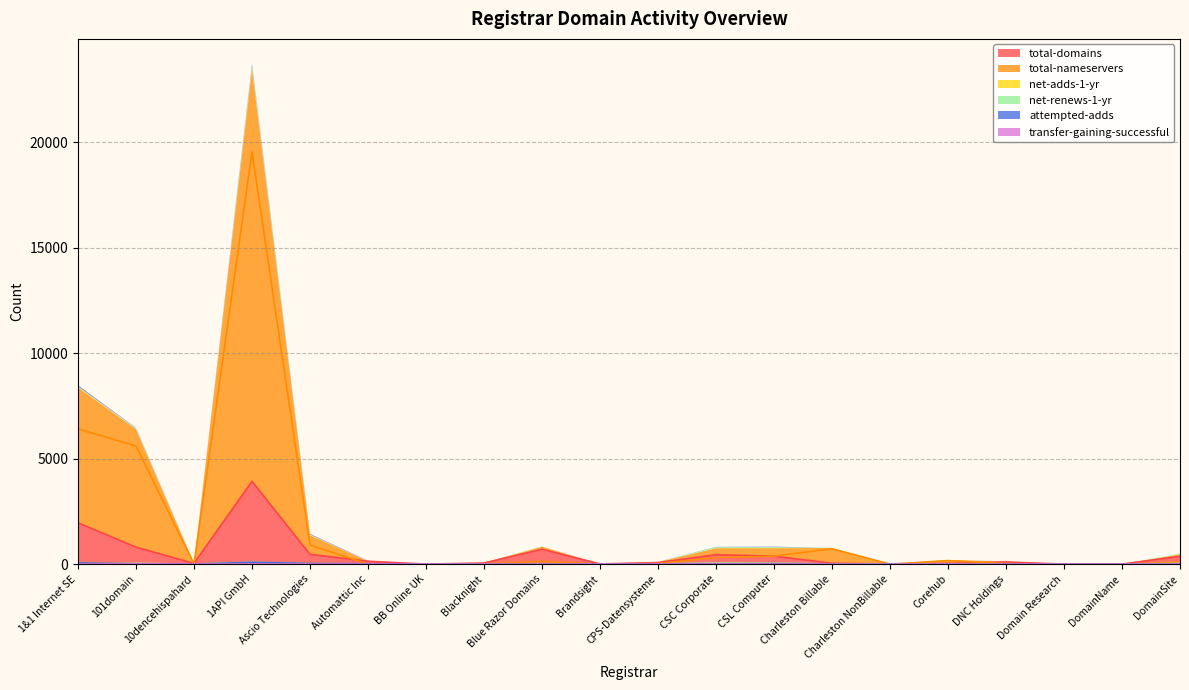

Reading left to right, extract all data points from this chart.

total-domains: 1959	804	33	3927	465	133	0	49	703	8	71	445	377	40	1	31	100	0	0	369
total-nameservers: 6413	5597	7	19552	903	0	0	18	125	0	26	310	379	726	0	165	25	0	0	99
net-adds-1-yr: 49	9	0	74	30	10	0	1	0	0	3	7	10	0	0	0	1	0	0	0
net-renews-1-yr: 4	37	0	83	5	0	0	3	16	0	8	47	42	10	0	0	6	0	0	33
attempted-adds: 57	12	4	84	31	17	0	2	0	0	3	8	19	0	0	0	3	0	0	0
transfer-gaining-successful: 1	11	2	7	3	3	0	0	0	2	0	2	2	0	0	1	0	0	0	0